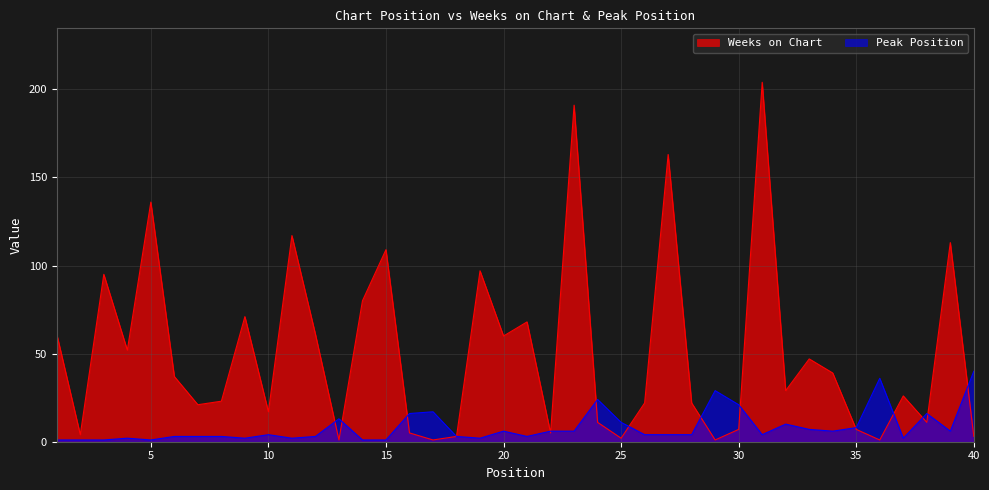

How many times do Peak Position and Weeks on Chart cross each other?

14